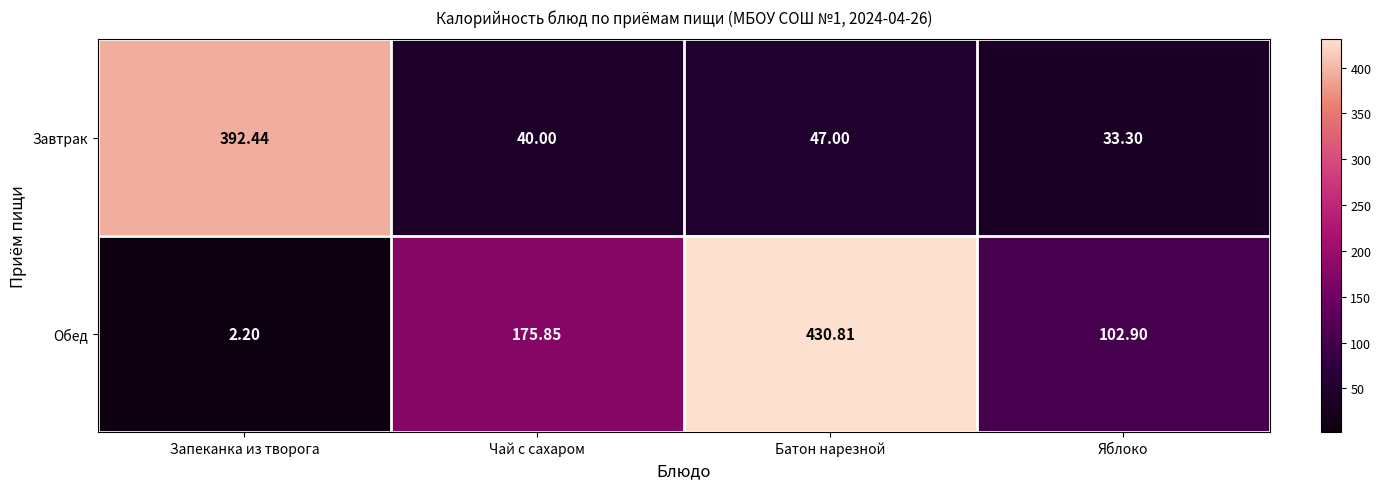

What is the total value across all series at Батон нарезной?

477.8